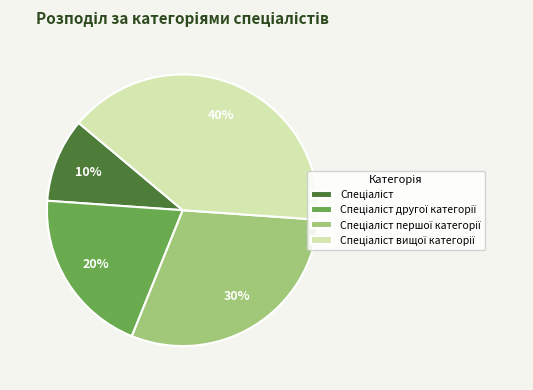

To the nearest percent, what is the average slice percentage?

25%